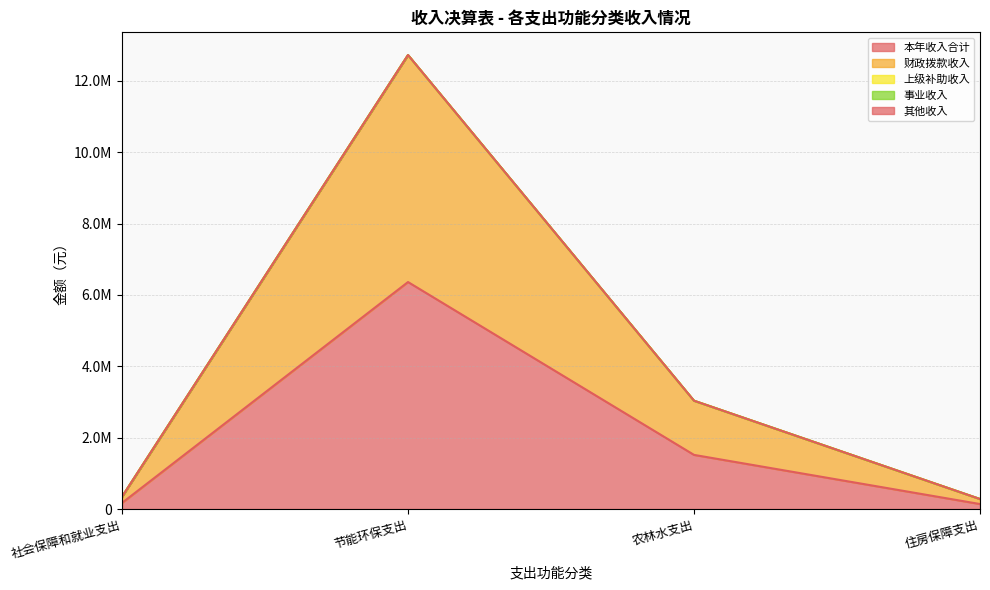

Reading left to right, list all the values displayed in this chart.

本年收入合计: 社会保障和就业支出=172587.0	节能环保支出=6360719.8	农林水支出=1517555.2	住房保障支出=140300.0
财政拨款收入: 社会保障和就业支出=172587.0	节能环保支出=6360719.8	农林水支出=1517555.2	住房保障支出=140300.0
上级补助收入: 社会保障和就业支出=0.0	节能环保支出=0.0	农林水支出=0.0	住房保障支出=0.0
事业收入: 社会保障和就业支出=0.0	节能环保支出=0.0	农林水支出=0.0	住房保障支出=0.0
其他收入: 社会保障和就业支出=0.0	节能环保支出=0.0	农林水支出=0.0	住房保障支出=0.0